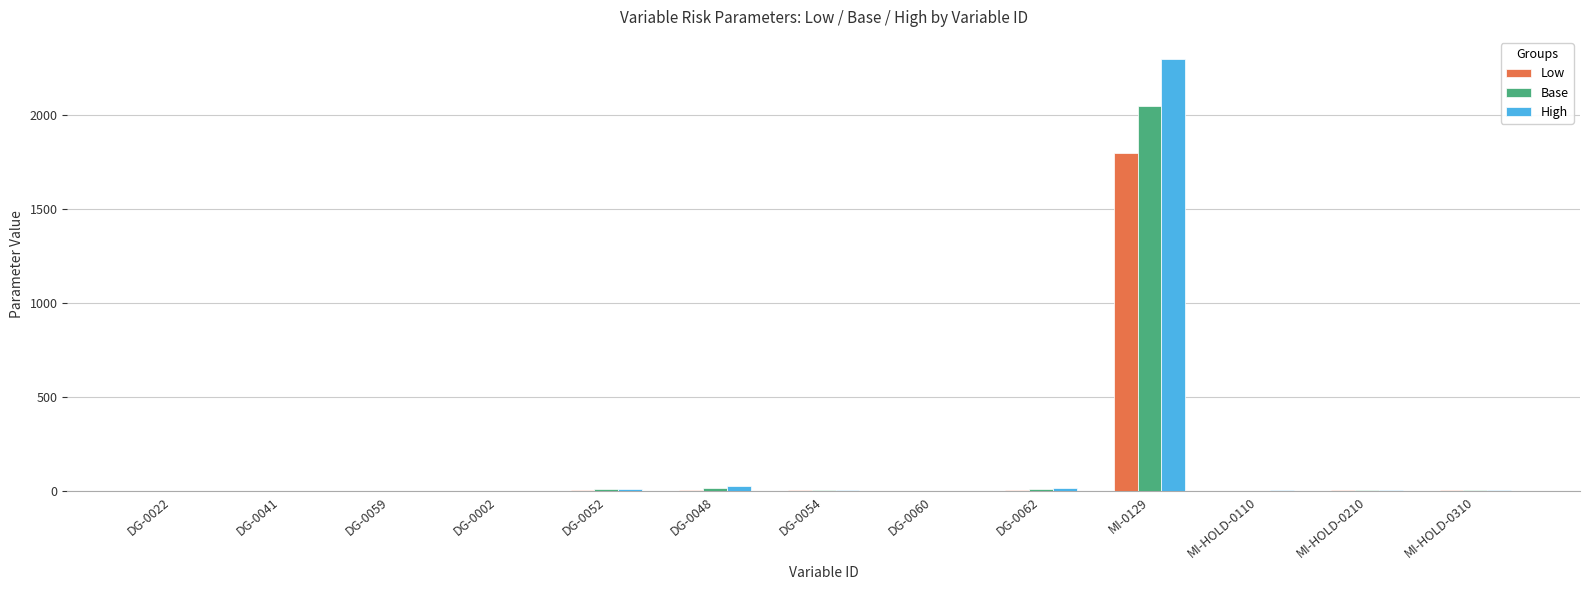

Which category has the highest value in the High series?

MI-0129